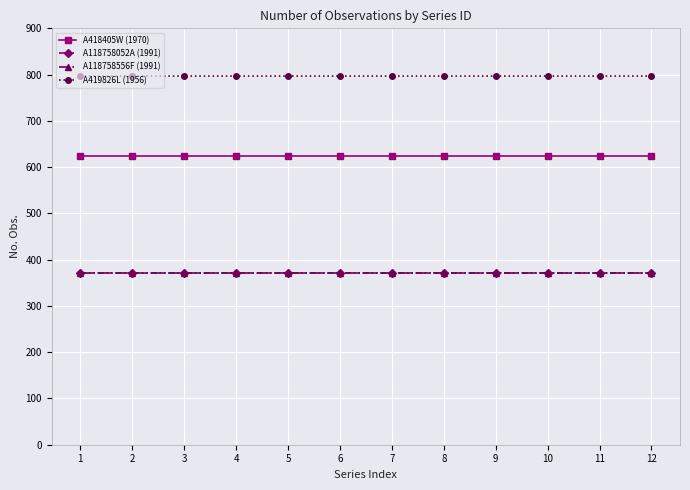

Which series has the largest total across all categories?

A419826L (1956)